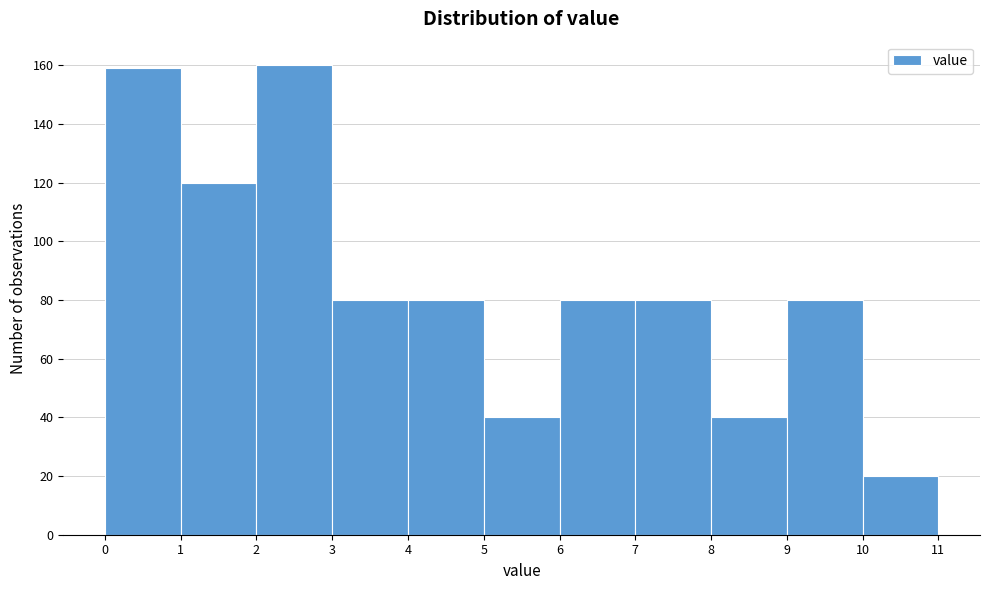

Reading left to right, list every bar in this chart as the range it spans on the x-axis followed by its height. The values are not printed on the chart, so give them approximately, as read against the axis.

0 to 1: 160
1 to 2: 120
2 to 3: 160
3 to 4: 80
4 to 5: 80
5 to 6: 40
6 to 7: 80
7 to 8: 80
8 to 9: 40
9 to 10: 80
10 to 11: 20